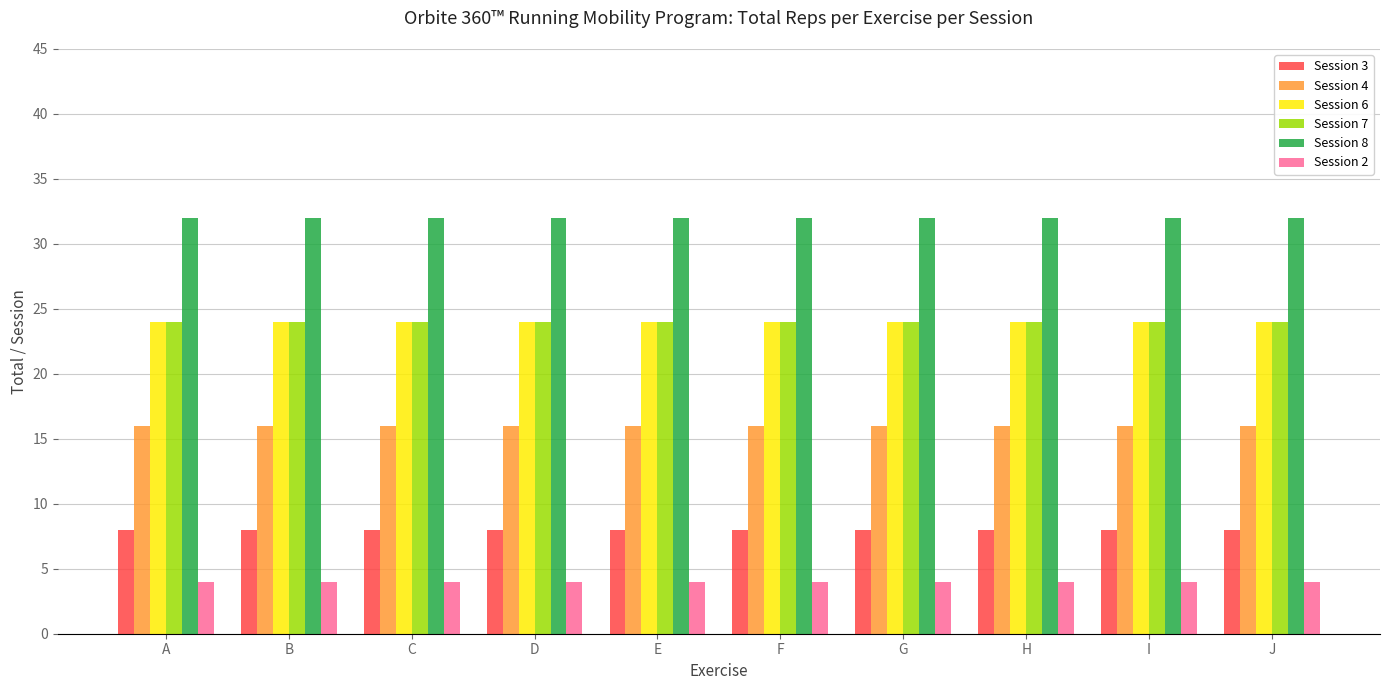

What is the minimum value for Session 3?

8